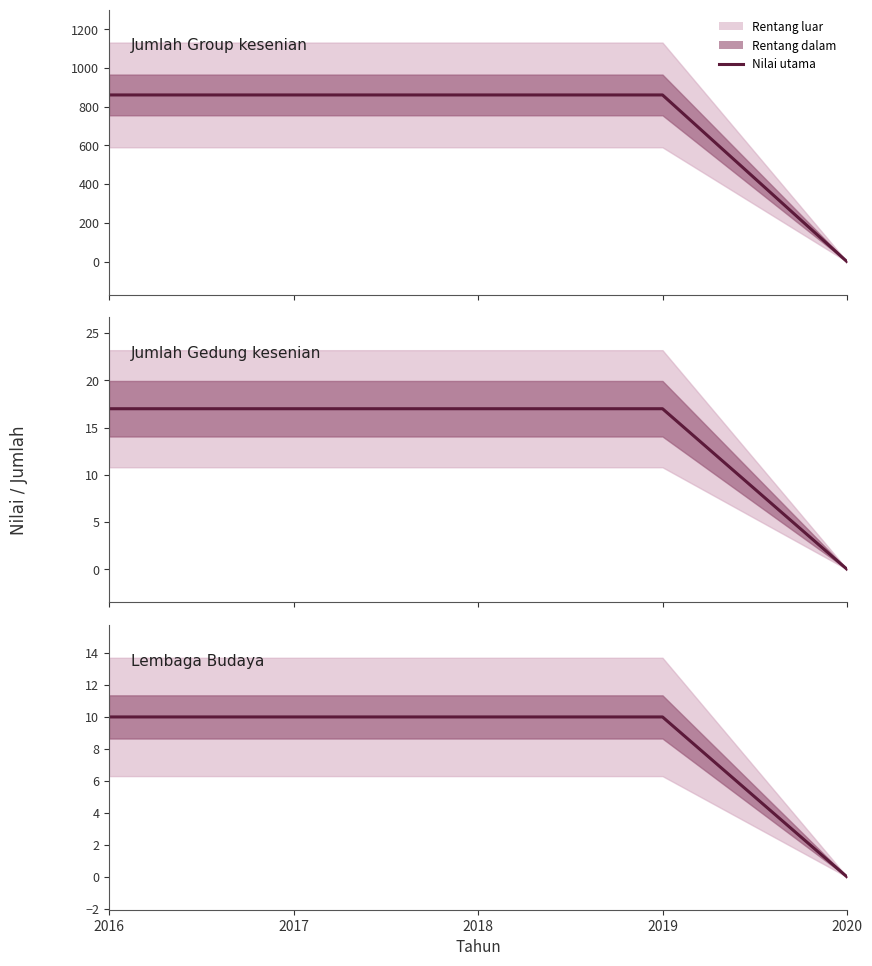

Reading left to right, extract all data points from this chart.

Jumlah Group kesenian: 2016=861	2017=861	2018=861	2019=861	2020=0
Jumlah Gedung kesenian: 2016=17	2017=17	2018=17	2019=17	2020=0
Lembaga Budaya: 2016=10	2017=10	2018=10	2019=10	2020=0